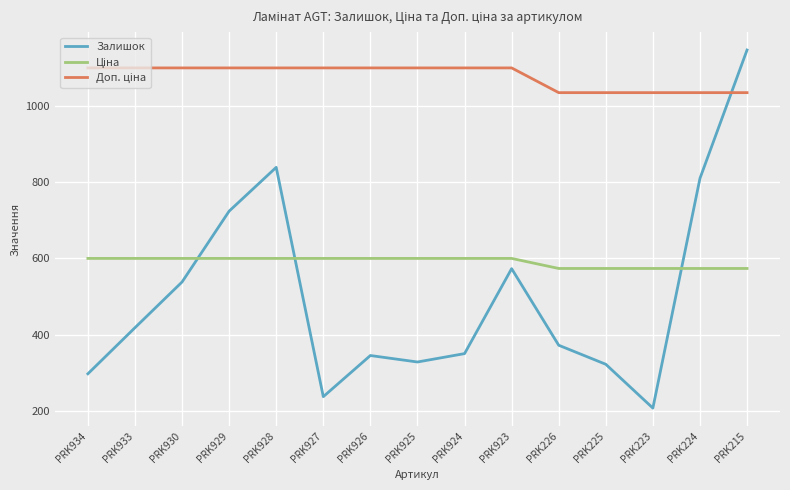

What is the difference between the maximum and minimum values in the Залишок series?

940.0